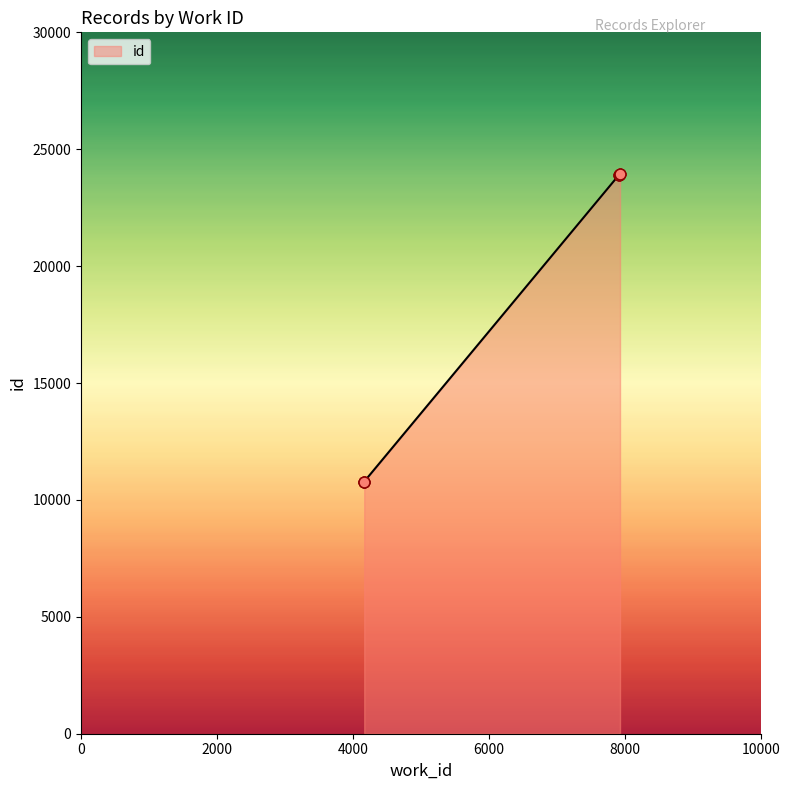

Between 4167 and 4167, which is larger?

4167